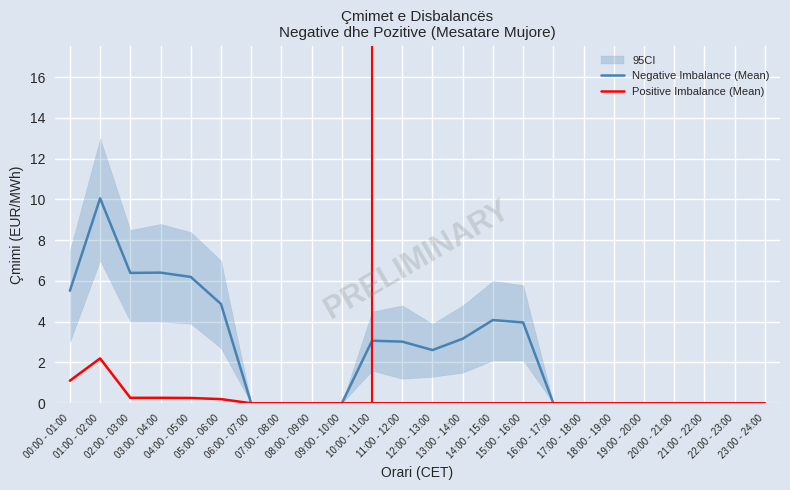

How many data points does each series have?

24